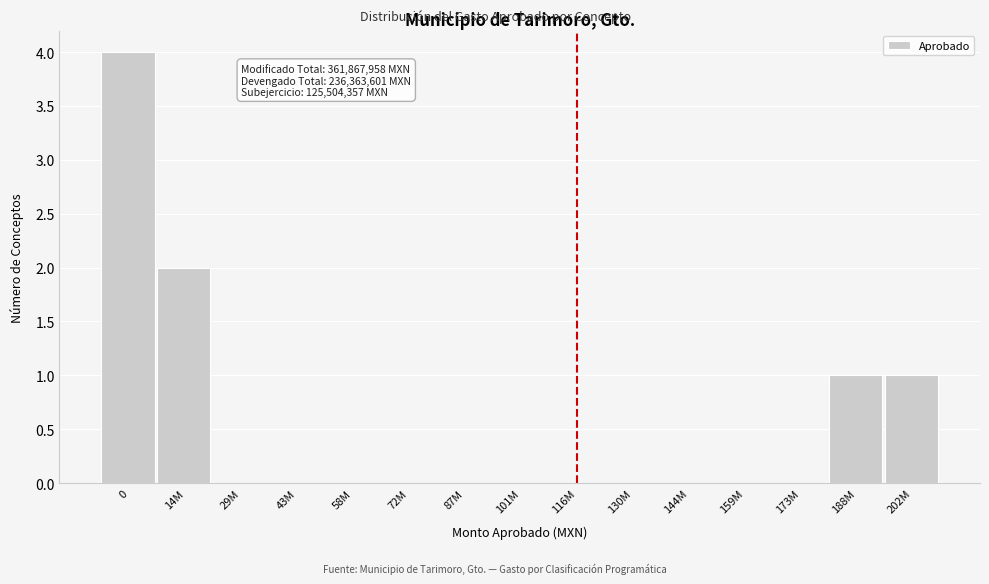

Reading right to left, list all the values displayed in this chart.

202M=1	188M=1	173M=0	159M=0	144M=0	130M=0	116M=0	101M=0	87M=0	72M=0	58M=0	43M=0	29M=0	14M=2	0=4